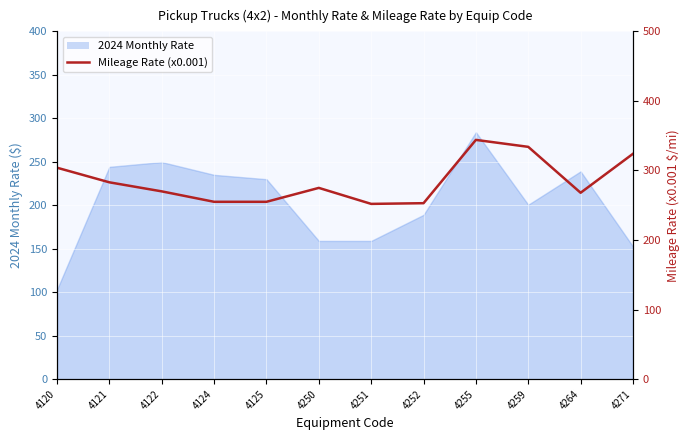

At which category does the data reach its first local peak?

4250